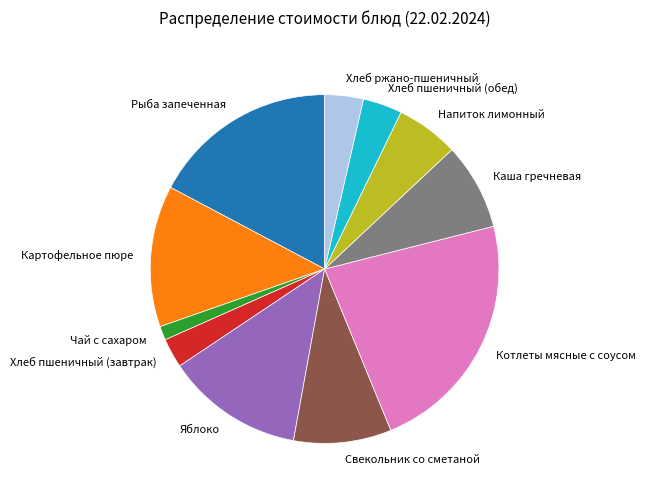

Do Хлеб ржано-пшеничный and Рыба запеченная together represent more than half of the pie?

No